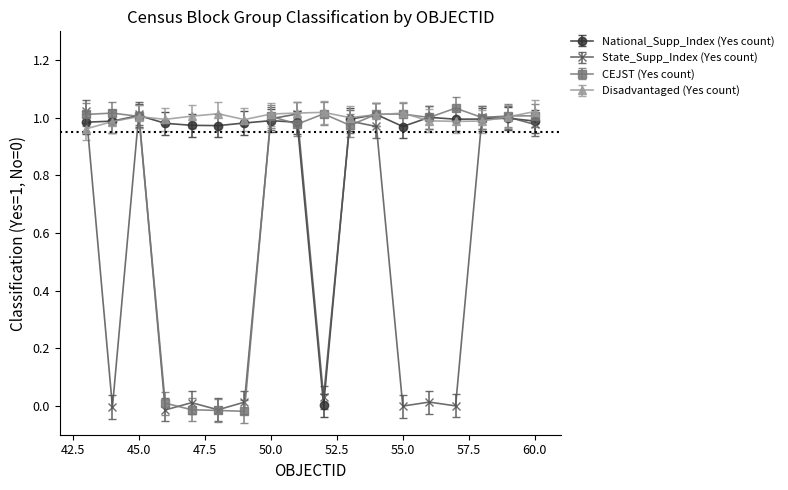

Where does the State_Supp_Index (Yes count) series first go above 0?

43